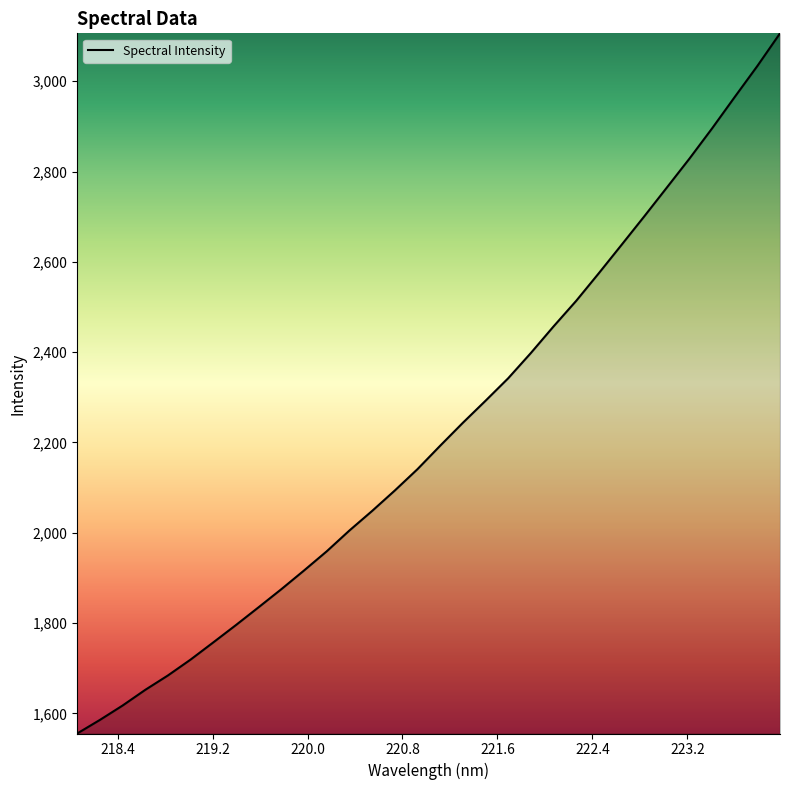

What is the difference between the maximum and minimum values?

1550.6